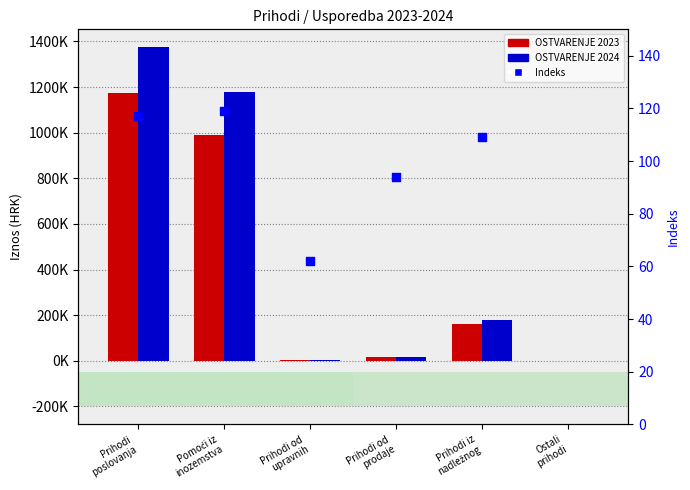

What is the total value across all series at Prihodi od upravnih?

5593.4